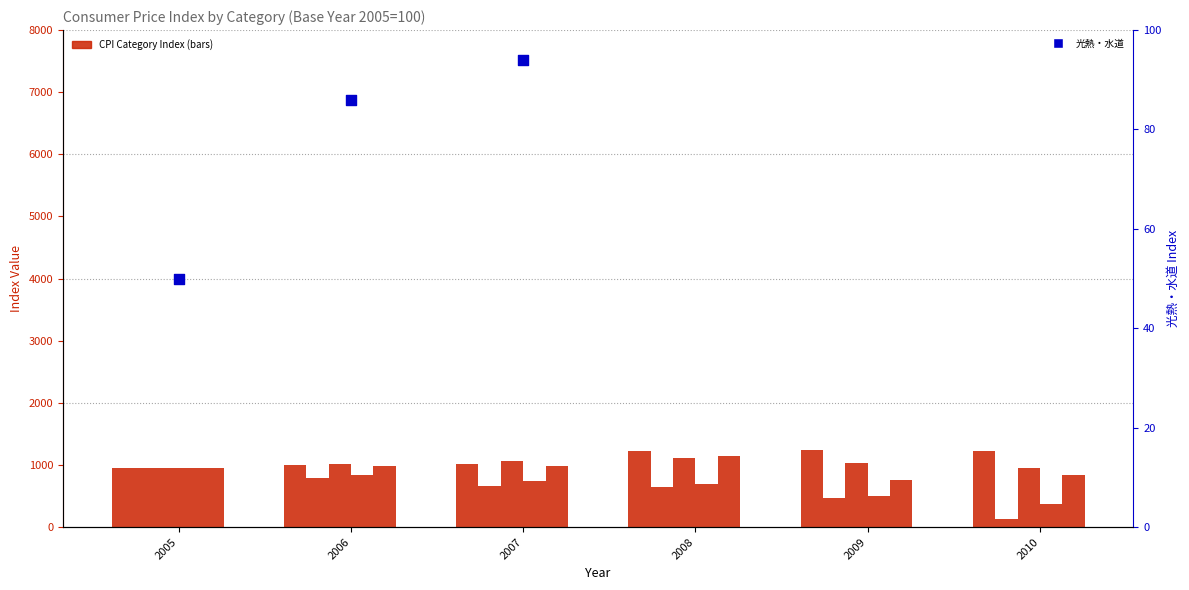

What is the total value across all series at 2005?

4850.0